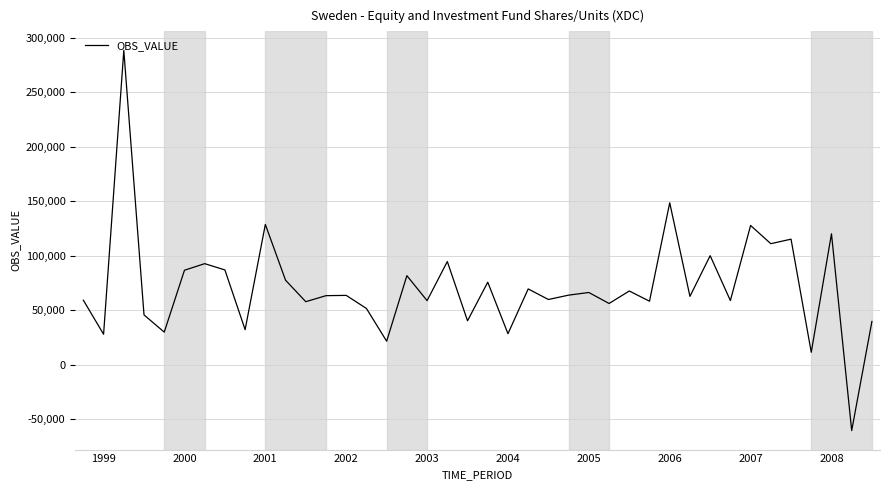

What is the maximum value shown in the chart?

288317